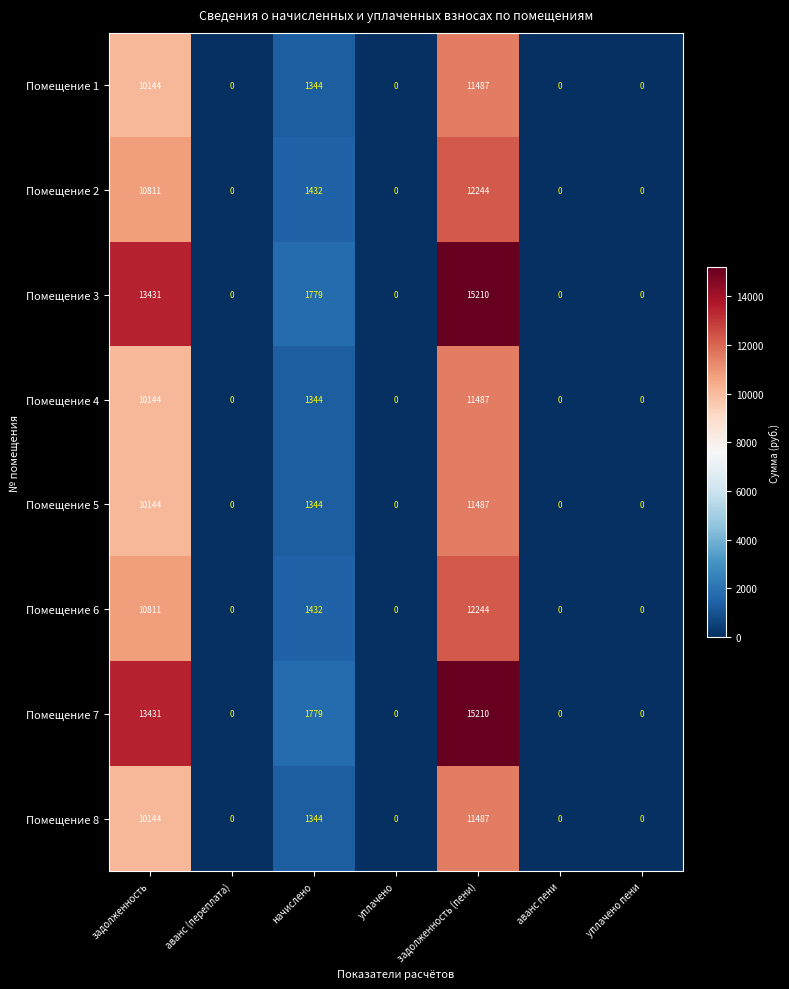

What is the difference between the maximum and minimum values in the Помещение 6 series?

12244